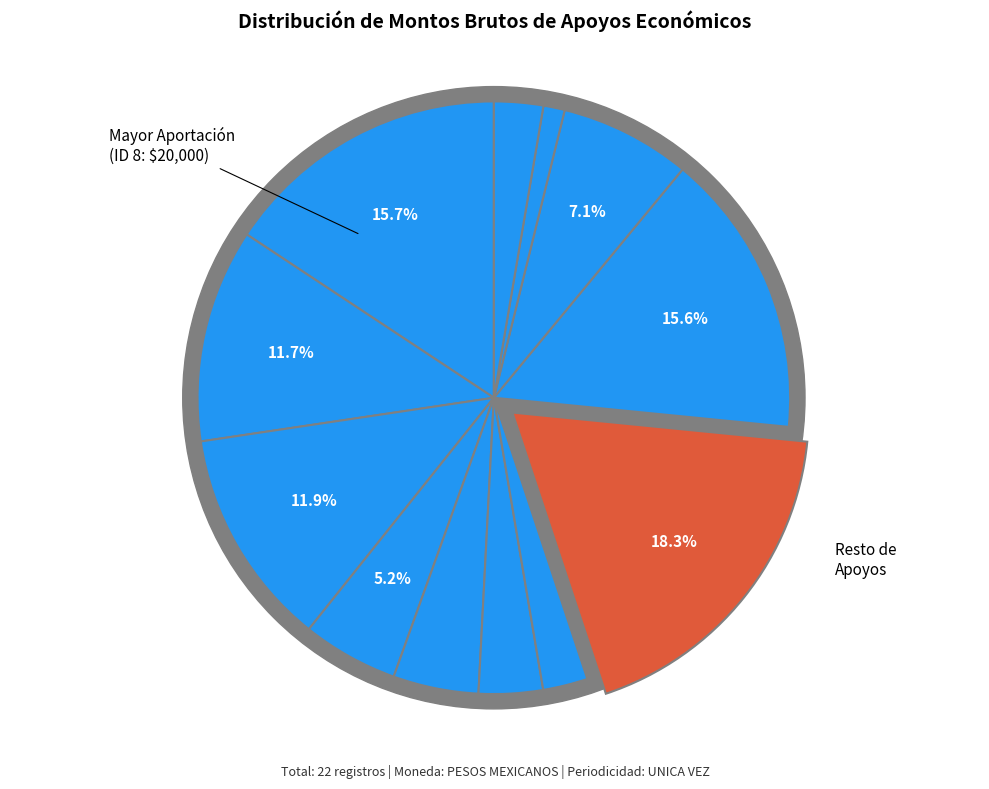

Which has a higher value, ID 7 or ID 2?

ID 2